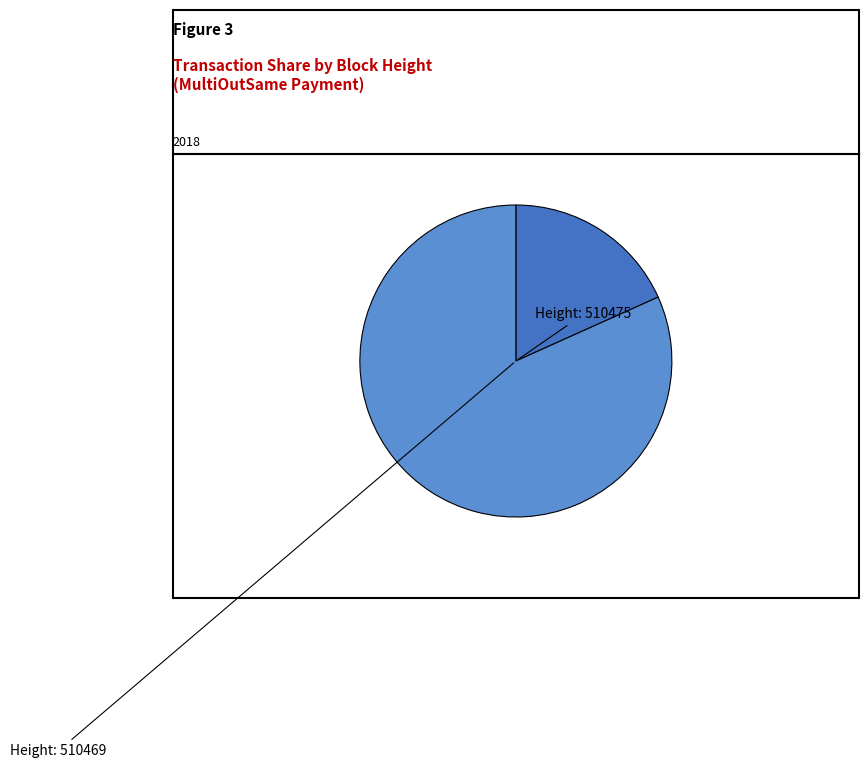

How many segments does this pie chart have?

2